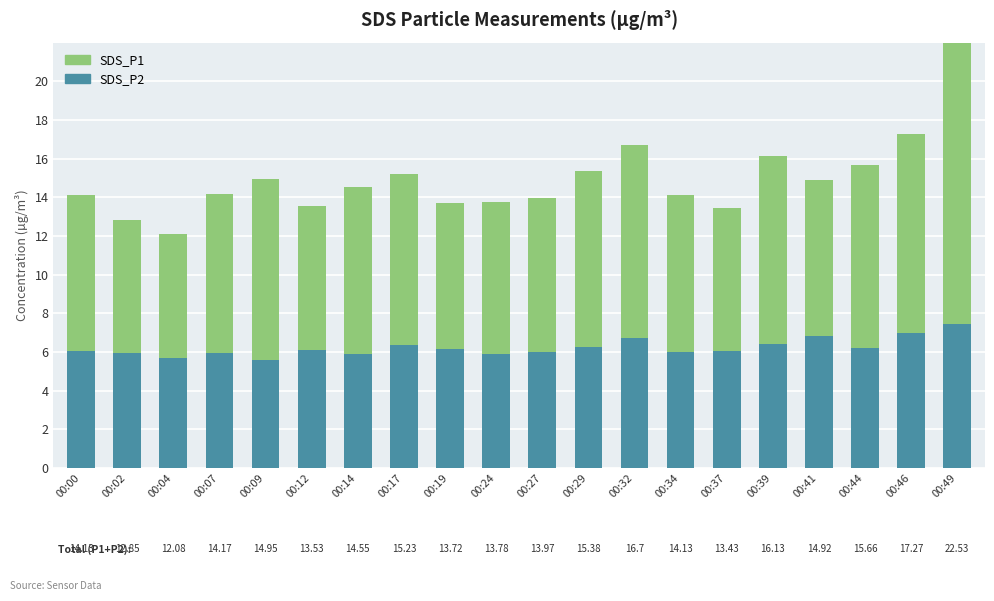

Rank the series by their average value, from highest to lowest.

SDS_P1, SDS_P2